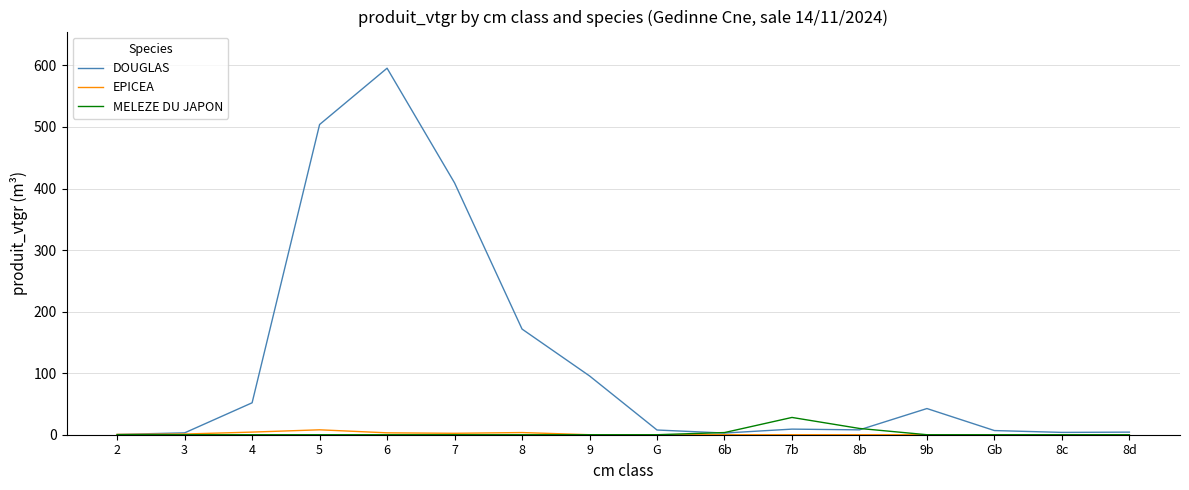

What is the total value across all series at 8?

175.2